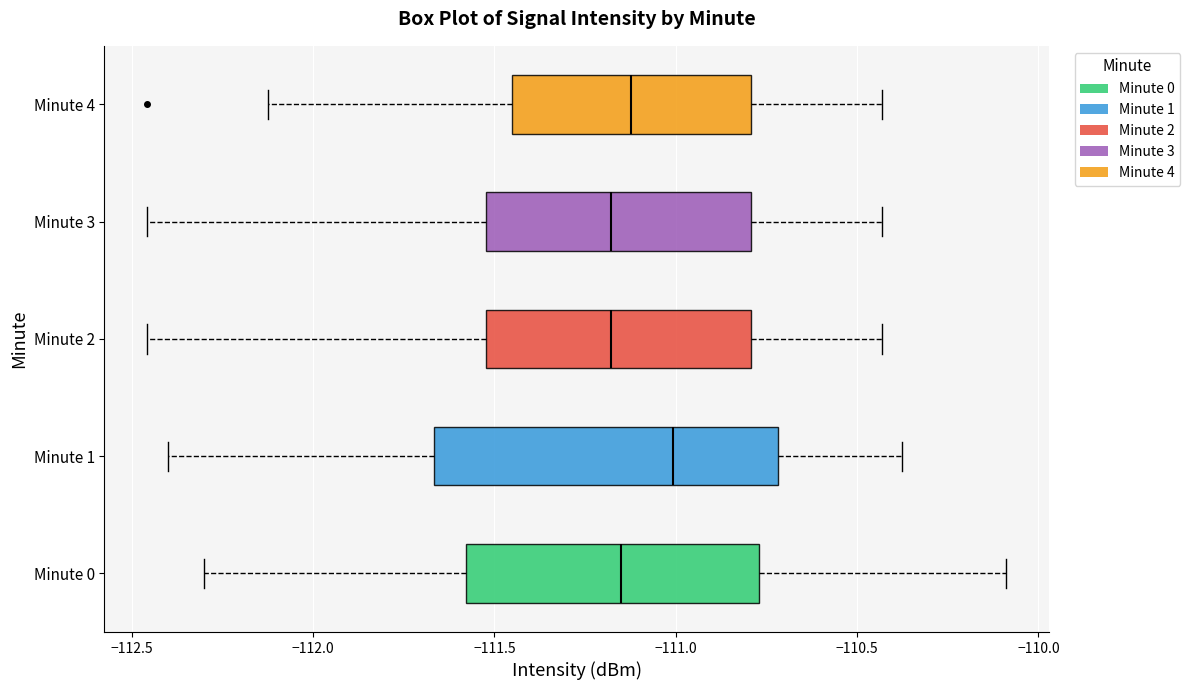

Reading bottom to top, read every box against the x-axis: the position of its median line, the range the box covers, and the ends of its whiskers. The values are not printed on the chart, so give them approximately, as read against the axis.

Minute 0: median -111.15, box -111.60 to -110.75, whiskers -112.30 to -110.10
Minute 1: median -111.00, box -111.65 to -110.70, whiskers -112.40 to -110.40
Minute 2: median -111.20, box -111.50 to -110.80, whiskers -112.45 to -110.45
Minute 3: median -111.20, box -111.50 to -110.80, whiskers -112.45 to -110.45
Minute 4: median -111.10, box -111.45 to -110.80, whiskers -112.10 to -110.45